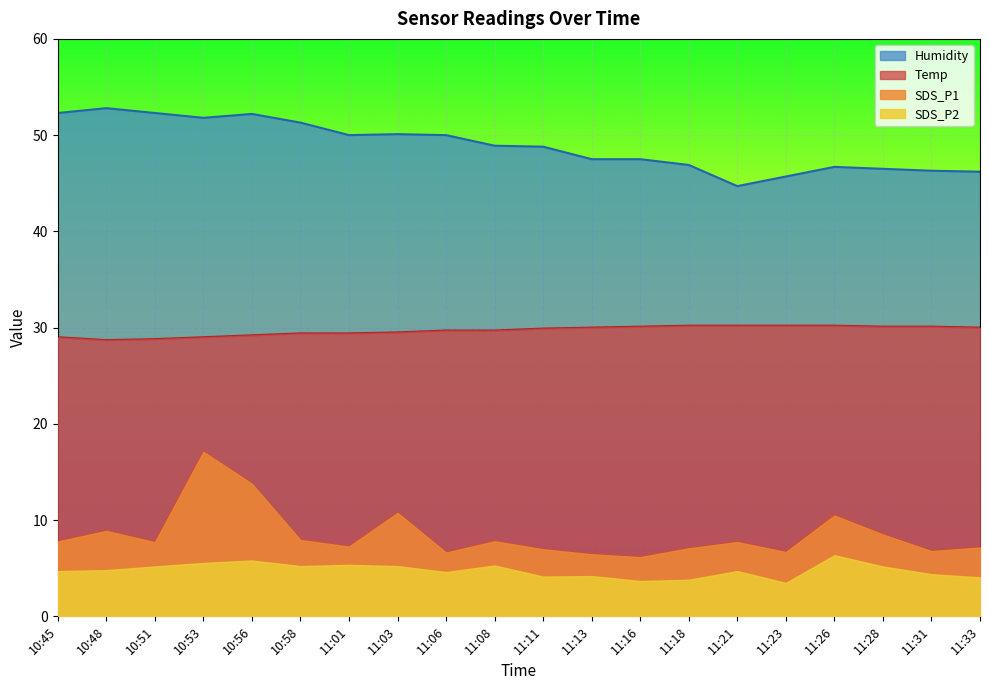

What position from the left is 10:56?

5